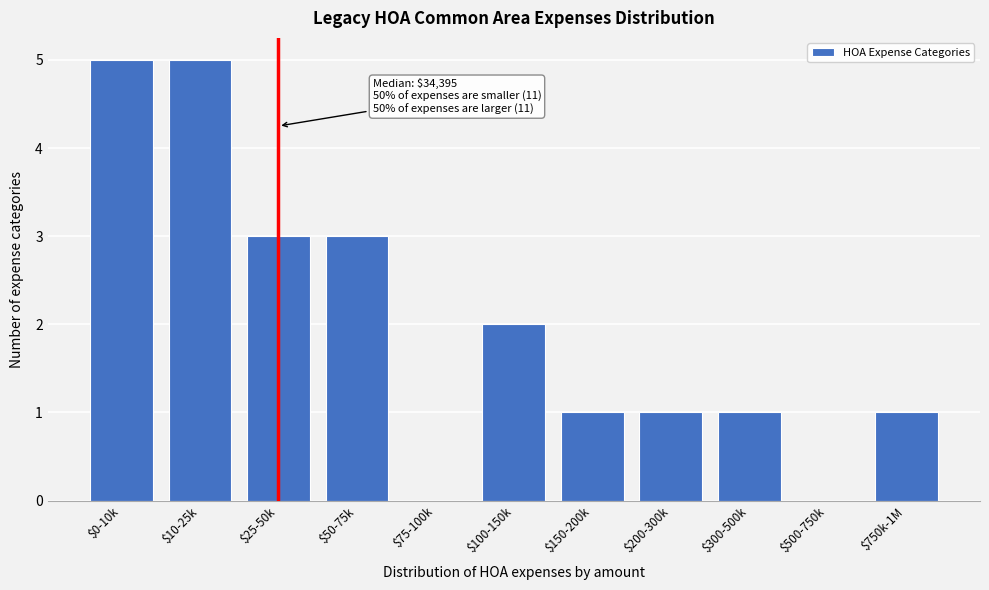

What is the maximum value shown in the chart?

5